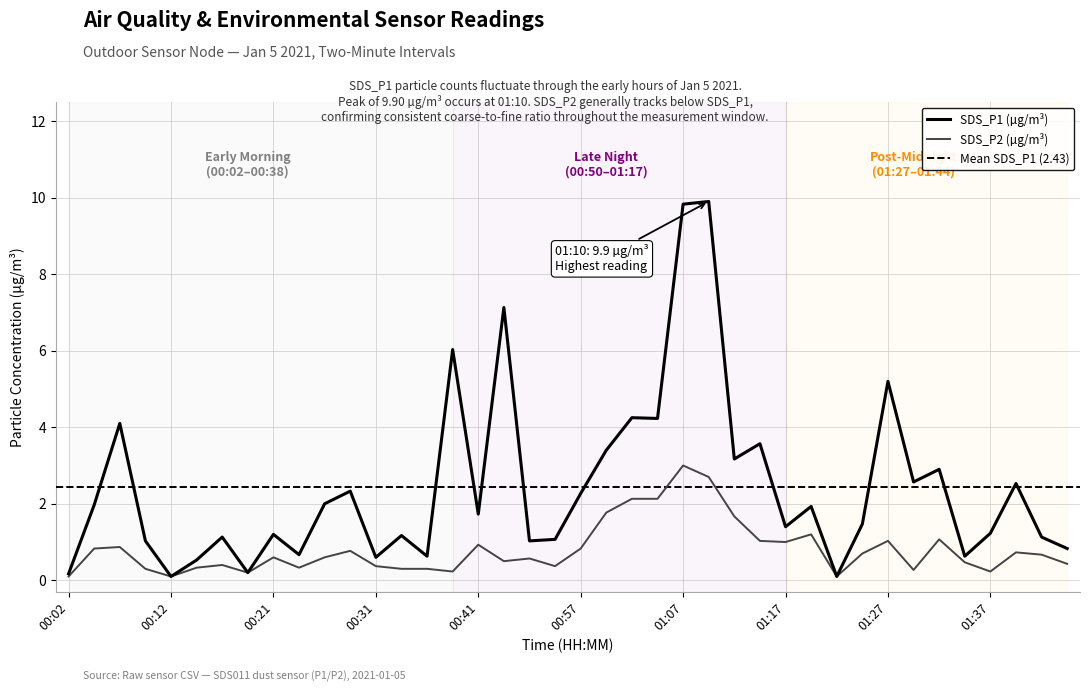

Rank the categories by SDS_P2 value from highest to lowest.

01:07, 01:10, 01:02, 01:05, 01:00, 01:12, 01:19, 01:32, 01:15, 01:27, 01:17, 00:41, 00:07, 00:04, 00:57, 00:29, 01:39, 01:24, 01:42, 00:21, 00:26, 00:53, 00:50, 01:34, 01:44, 00:17, 00:31, 00:55, 00:14, 00:24, 00:09, 00:34, 00:36, 01:29, 00:38, 01:37, 00:19, 00:02, 00:12, 01:22